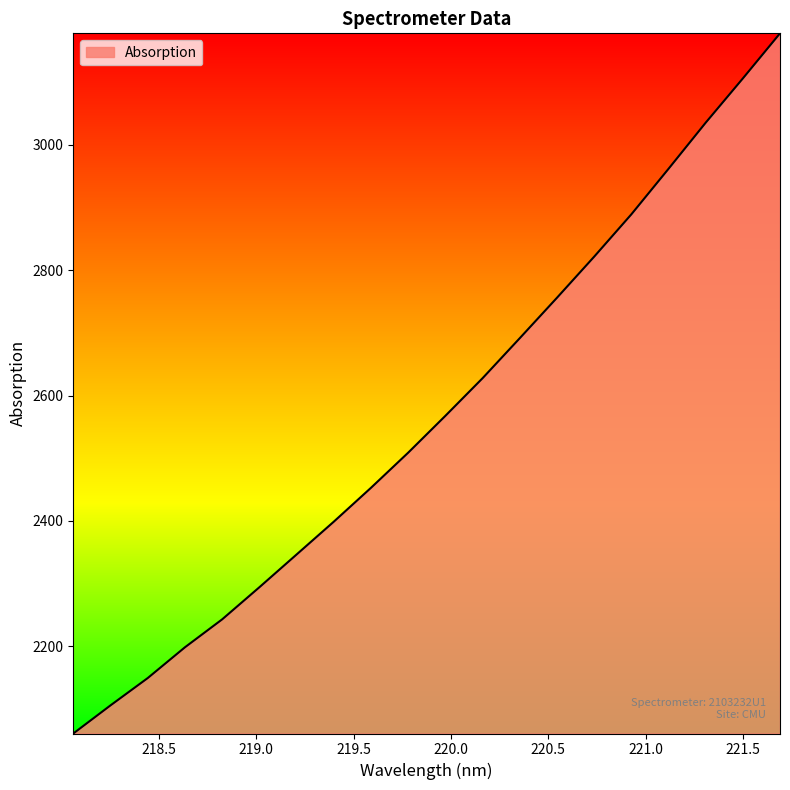

What is the smallest value displayed?

2060.9